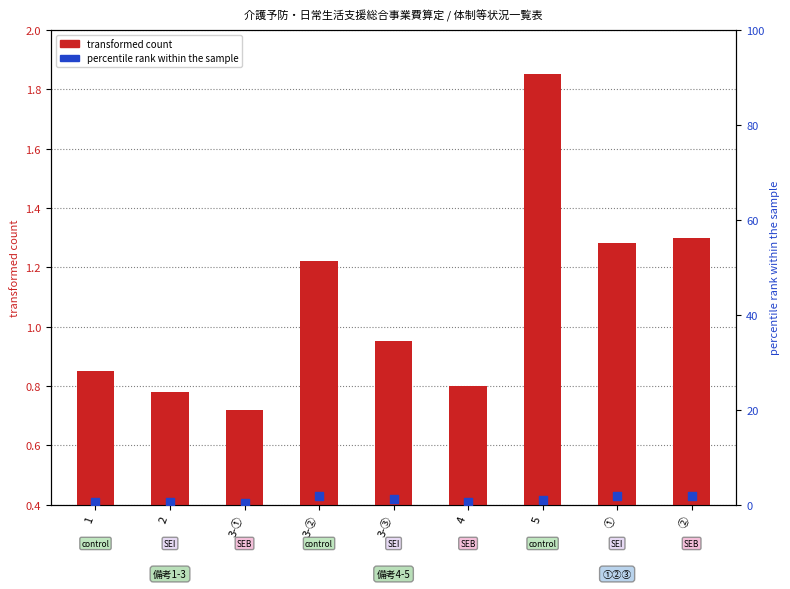

At how many categories does at least one series exceed 1?

5